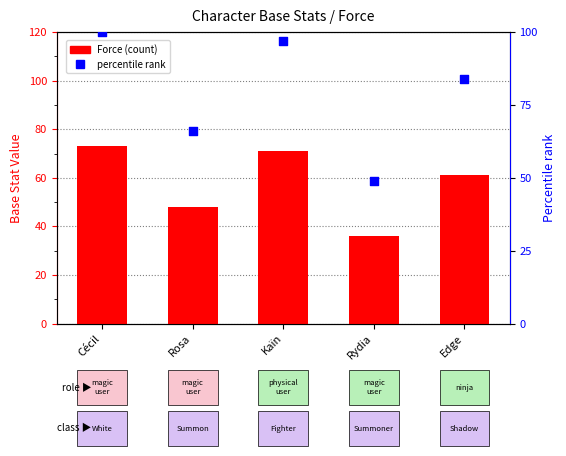

Is the value of Force (base stat) at Edge greater than the value of percentile rank at Kaïn?

No